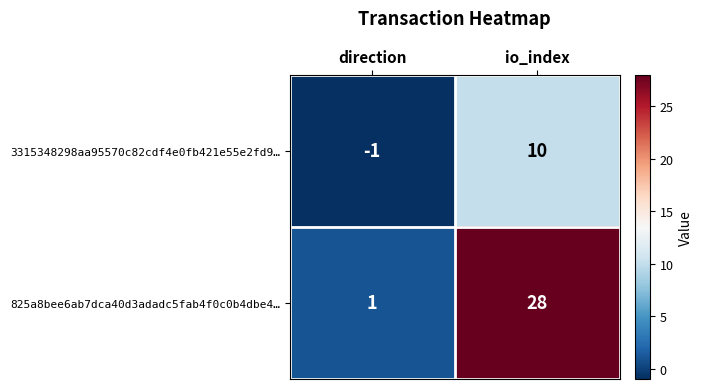

What is the difference between the highest and lowest values at direction?

2